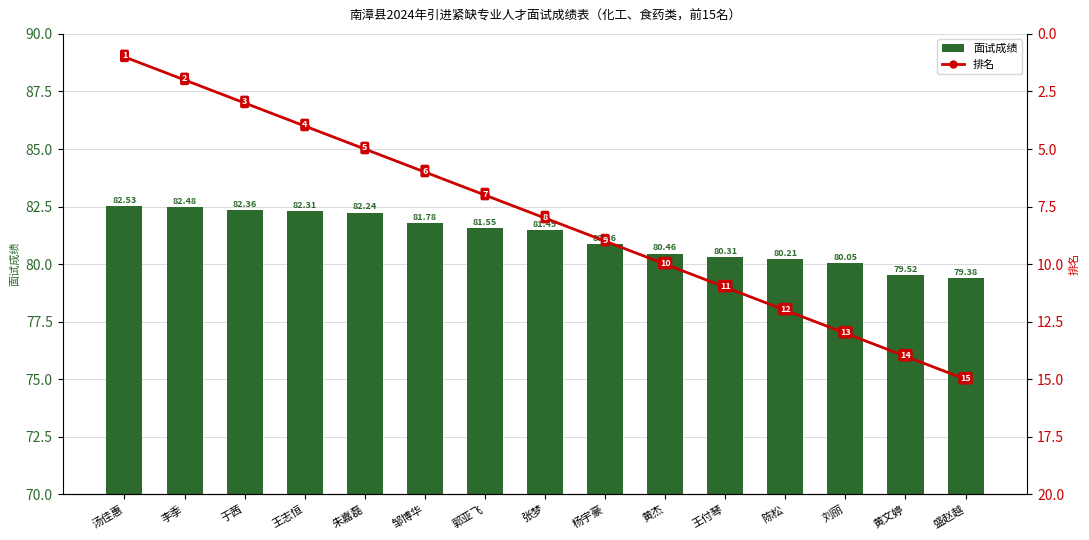

List the series in order of their overall mean, lowest first.

排名, 面试成绩